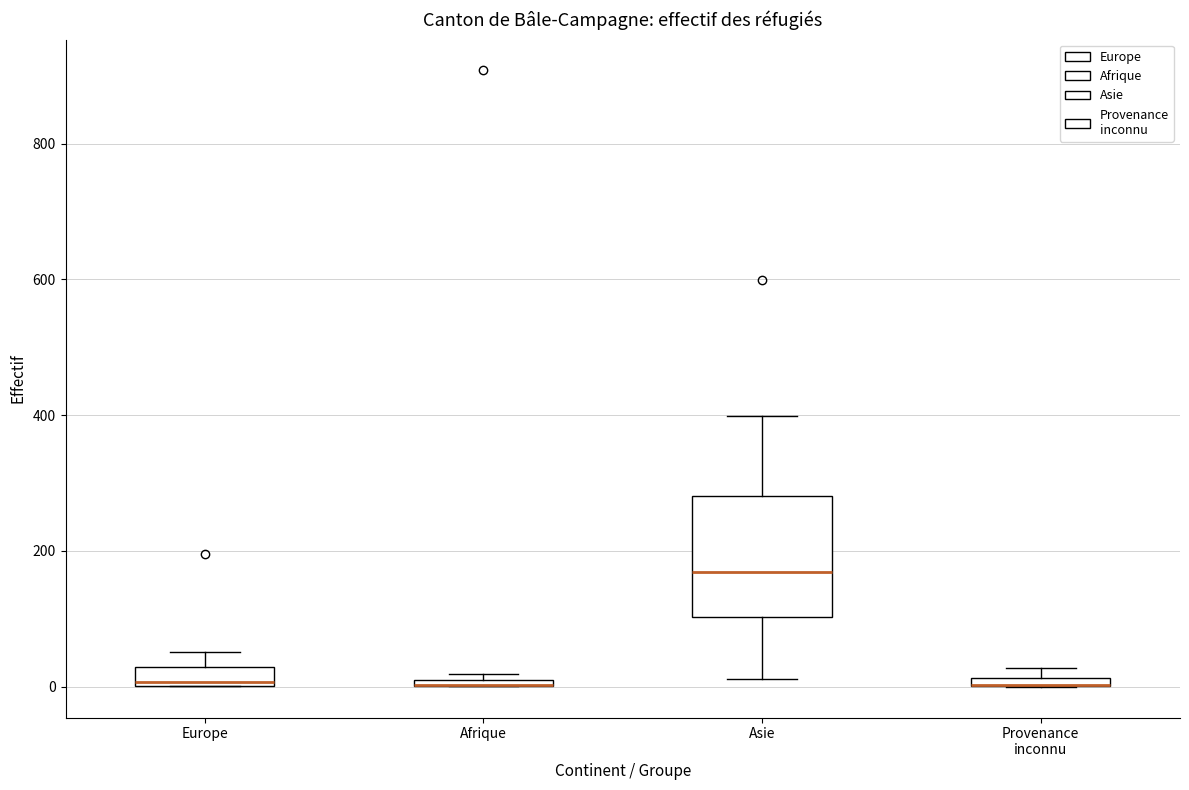

Which box is the tallest, from its lower edge to its upper edge?

Asie